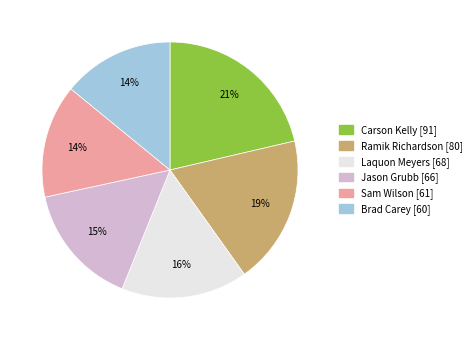

How many segments does this pie chart have?

6